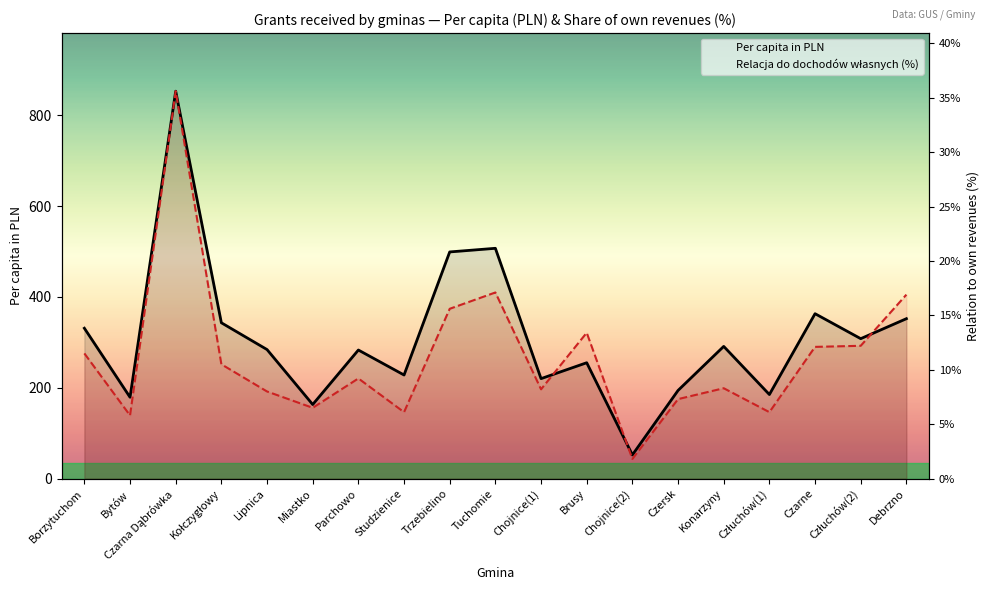

The Per capita in PLN series shows 609.9 at Czarne. True or false?

False